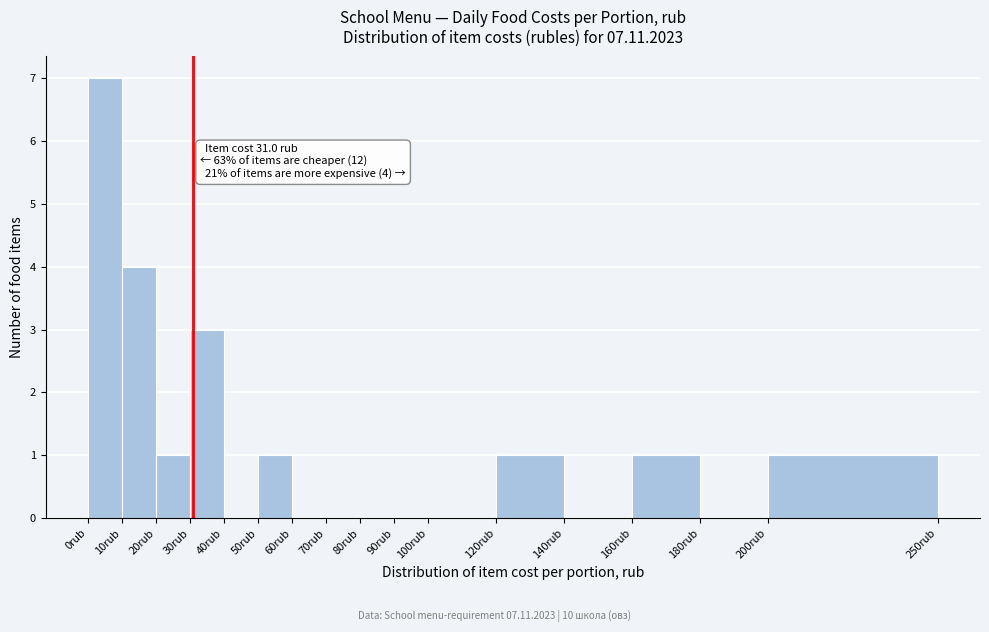

Over which range of the x-axis is the bar tallest?

0 to 10